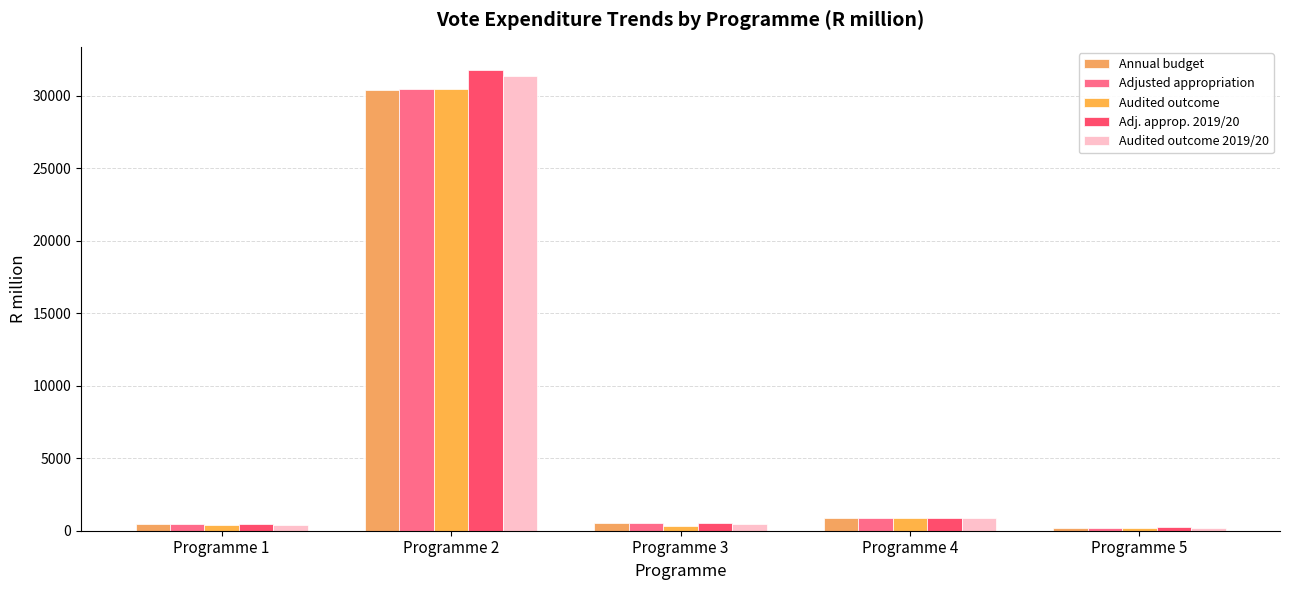

At which category is the sum across all series the highest?

Programme 2